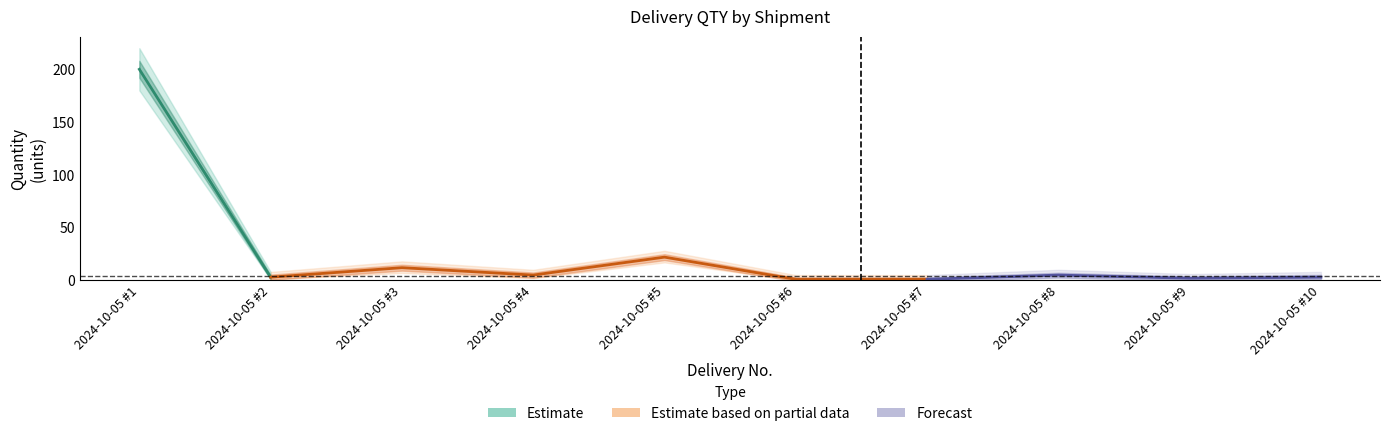

Count the number of categories in the chart.

10